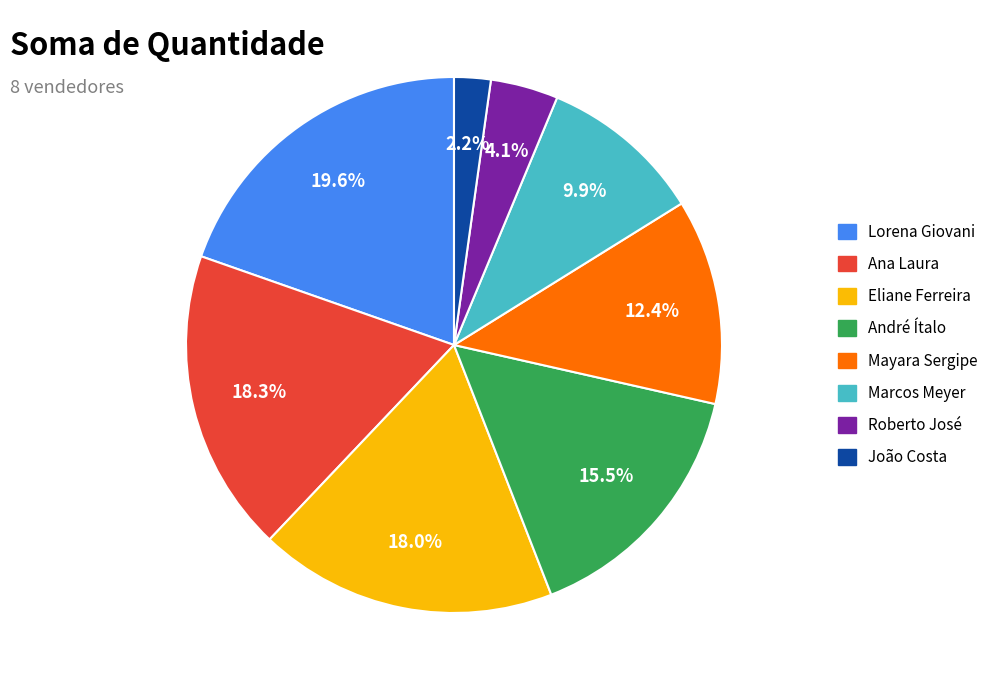

Approximately how many times larger is the value at Mayara Sergipe compared to André Ítalo?

0.8